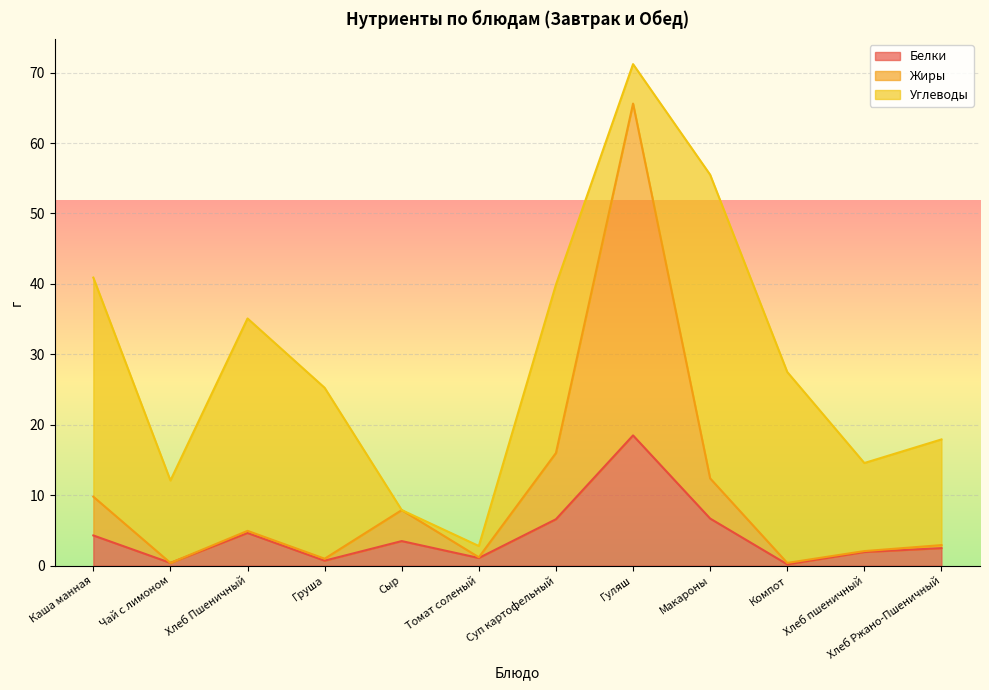

What is the label of the 6th point from the right?

Суп картофельный